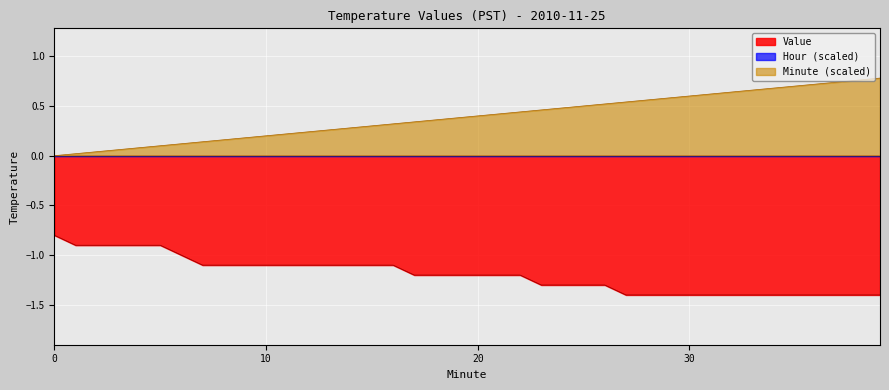

At which label does Value reach its minimum?

27